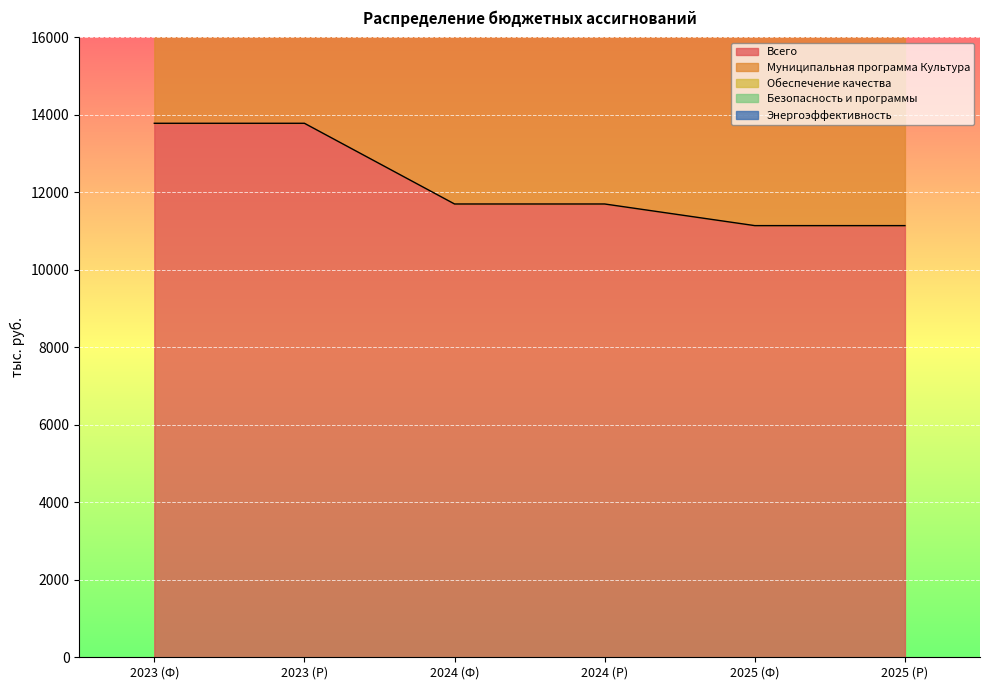

What is the sum of the Безопасность и программы values at 2024 (Ф) and 2023 (Ф)?

37404.9